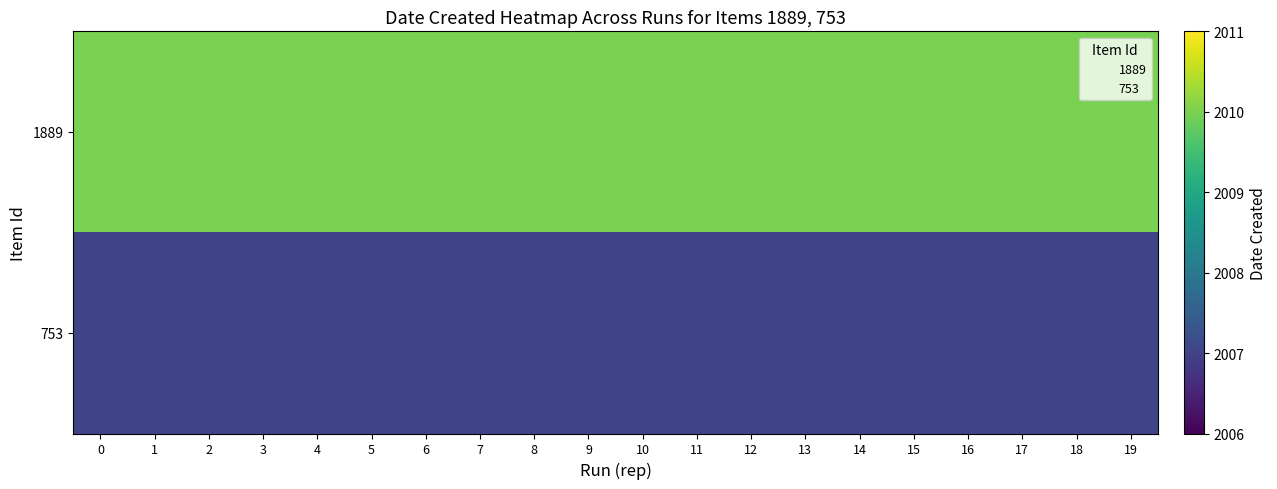

The 753 series shows 2007 at 4. True or false?

True